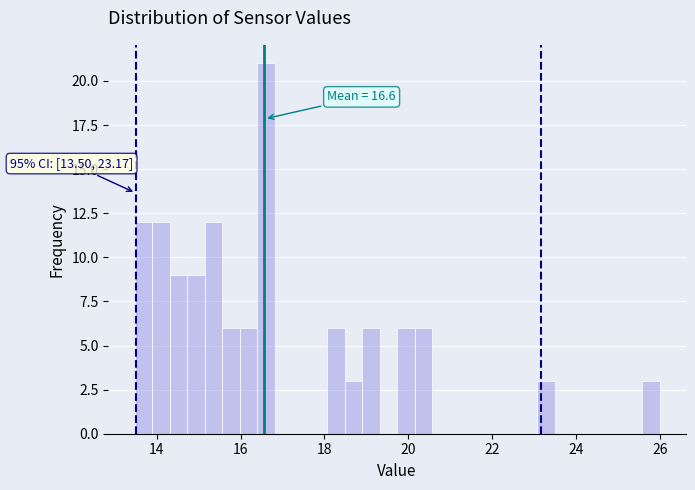

Read against the x-axis, roughly where is the centre of the tallest bar?

16.6